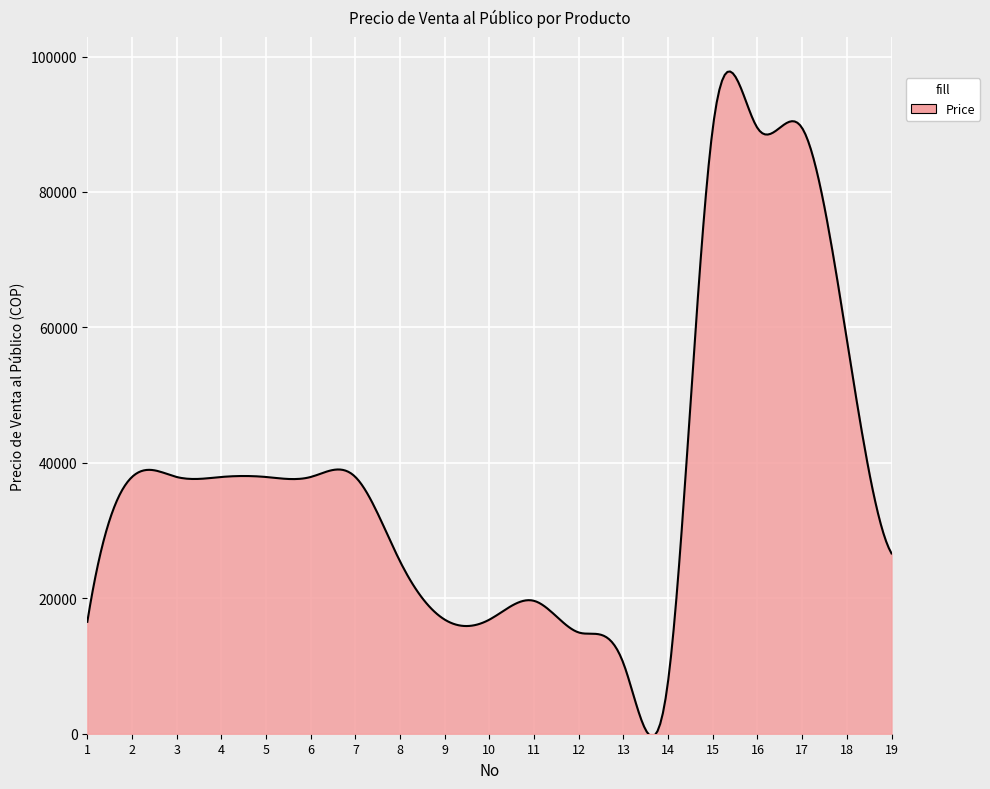

What is the difference between the maximum and minimum values?

98190.0